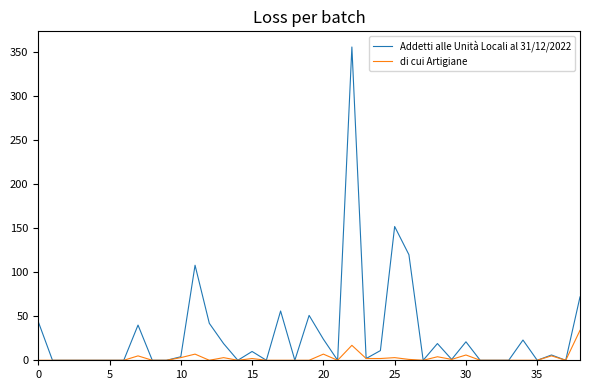

How many lines are shown in the chart?

2